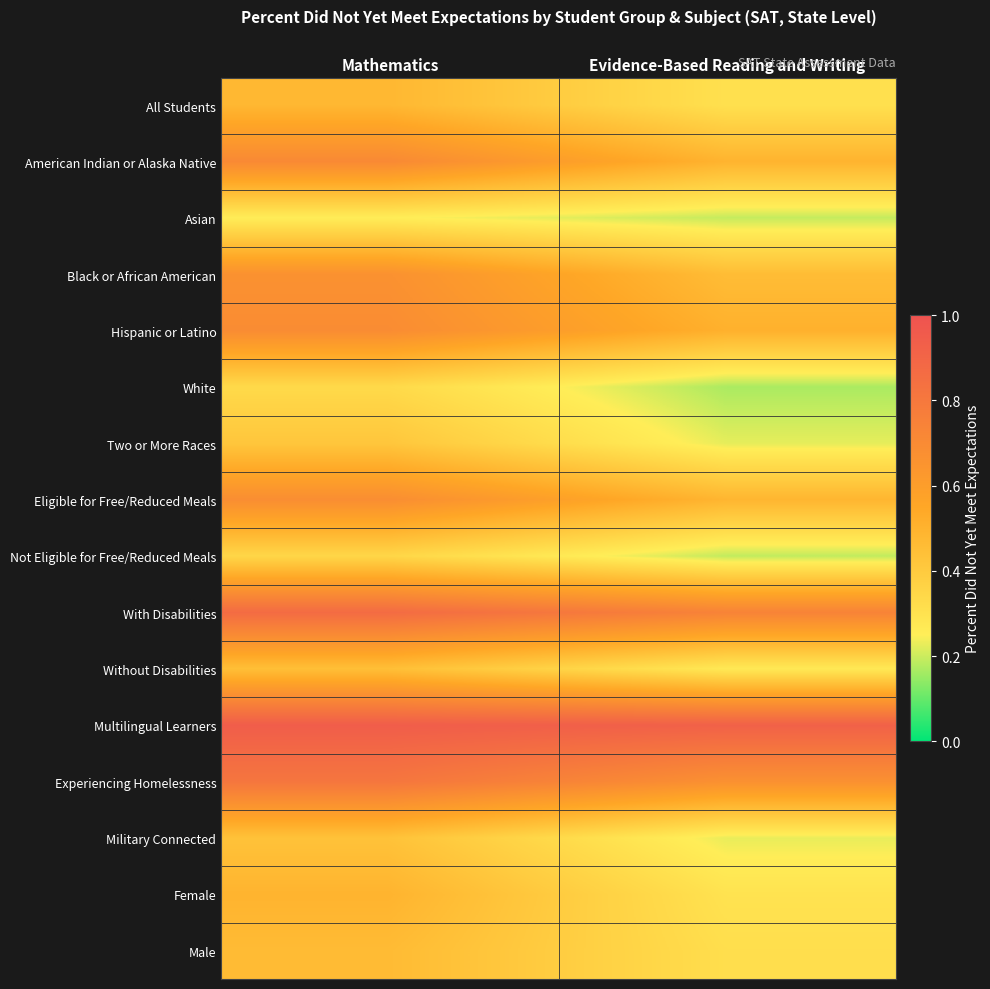

Reading left to right, list all the values displayed in this chart.

All Students: Mathematics=0.5	Evidence-Based Reading and Writing=0.3
American Indian or Alaska Native: Mathematics=0.7	Evidence-Based Reading and Writing=0.5
Asian: Mathematics=0.3	Evidence-Based Reading and Writing=0.2
Black or African American: Mathematics=0.7	Evidence-Based Reading and Writing=0.5
Hispanic or Latino: Mathematics=0.7	Evidence-Based Reading and Writing=0.5
White: Mathematics=0.3	Evidence-Based Reading and Writing=0.2
Two or More Races: Mathematics=0.4	Evidence-Based Reading and Writing=0.2
Eligible for Free/Reduced Meals: Mathematics=0.7	Evidence-Based Reading and Writing=0.5
Not Eligible for Free/Reduced Meals: Mathematics=0.3	Evidence-Based Reading and Writing=0.2
With Disabilities: Mathematics=0.9	Evidence-Based Reading and Writing=0.7
Without Disabilities: Mathematics=0.4	Evidence-Based Reading and Writing=0.3
Multilingual Learners: Mathematics=0.9	Evidence-Based Reading and Writing=0.9
Experiencing Homelessness: Mathematics=0.8	Evidence-Based Reading and Writing=0.7
Military Connected: Mathematics=0.4	Evidence-Based Reading and Writing=0.2
Female: Mathematics=0.5	Evidence-Based Reading and Writing=0.3
Male: Mathematics=0.5	Evidence-Based Reading and Writing=0.3